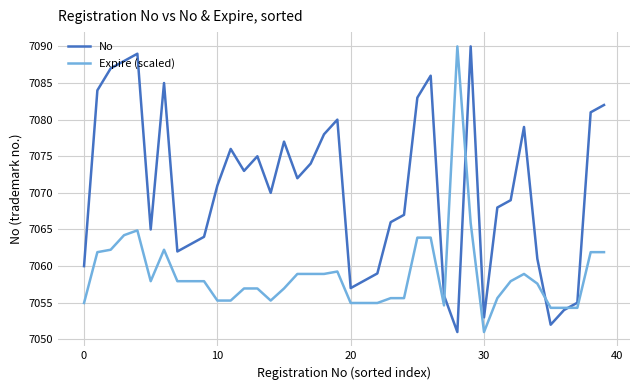

What is the greatest value displayed?

7090.0